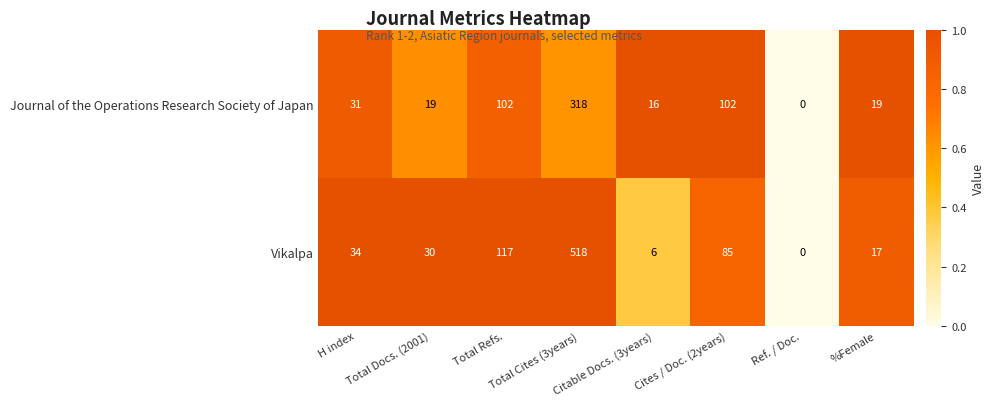

How many distinct data groups are displayed?

2